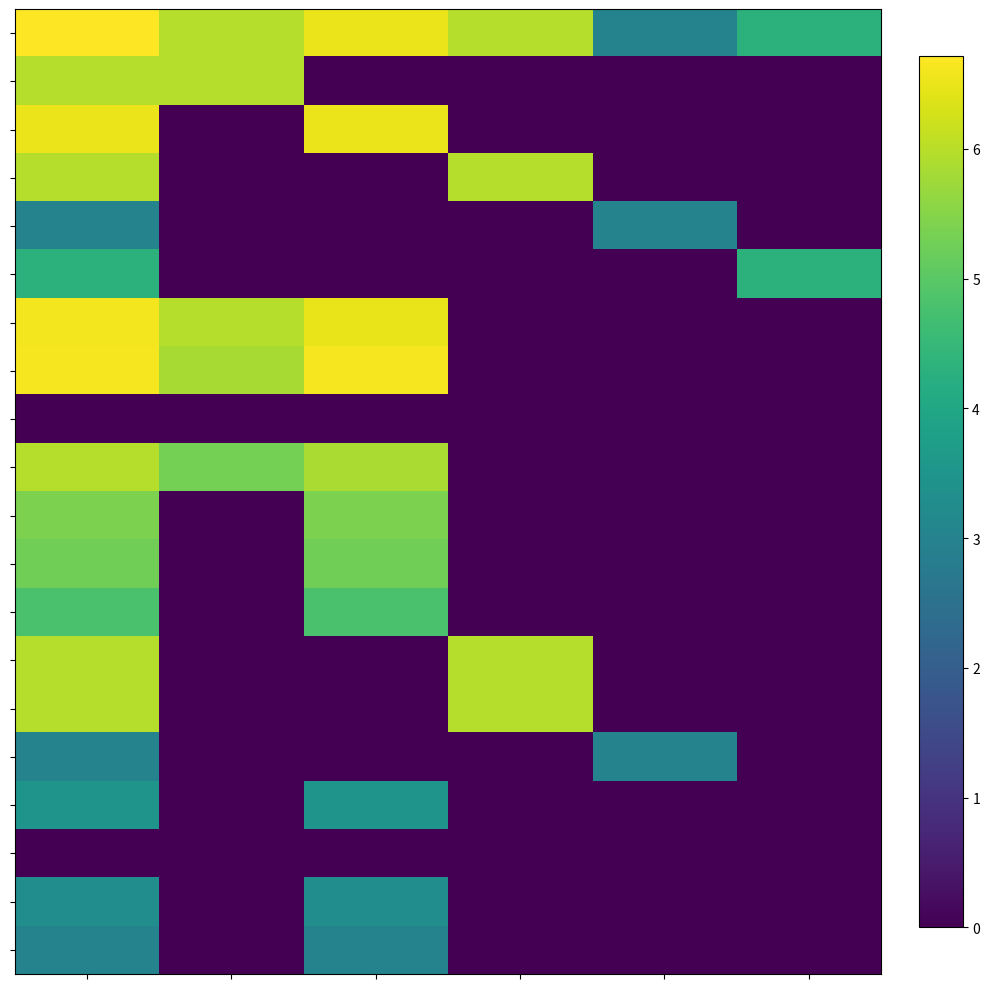

Count the number of categories in the chart.

6